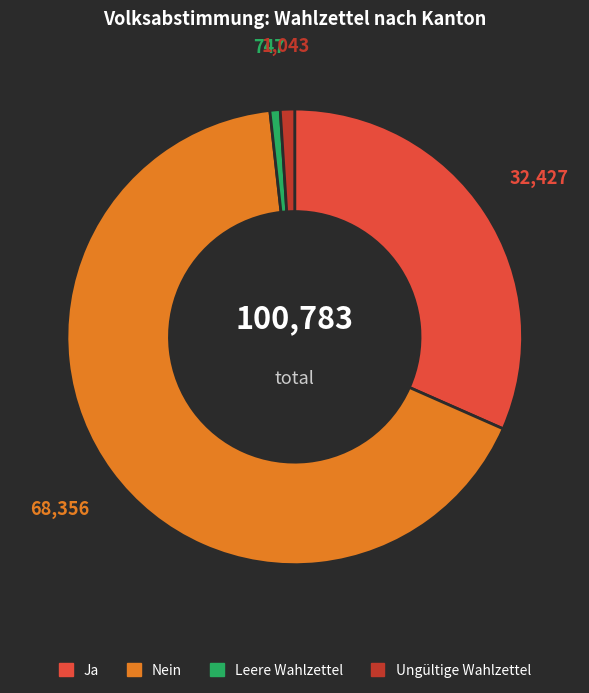

Between Ja and Leere Wahlzettel, which is larger?

Ja